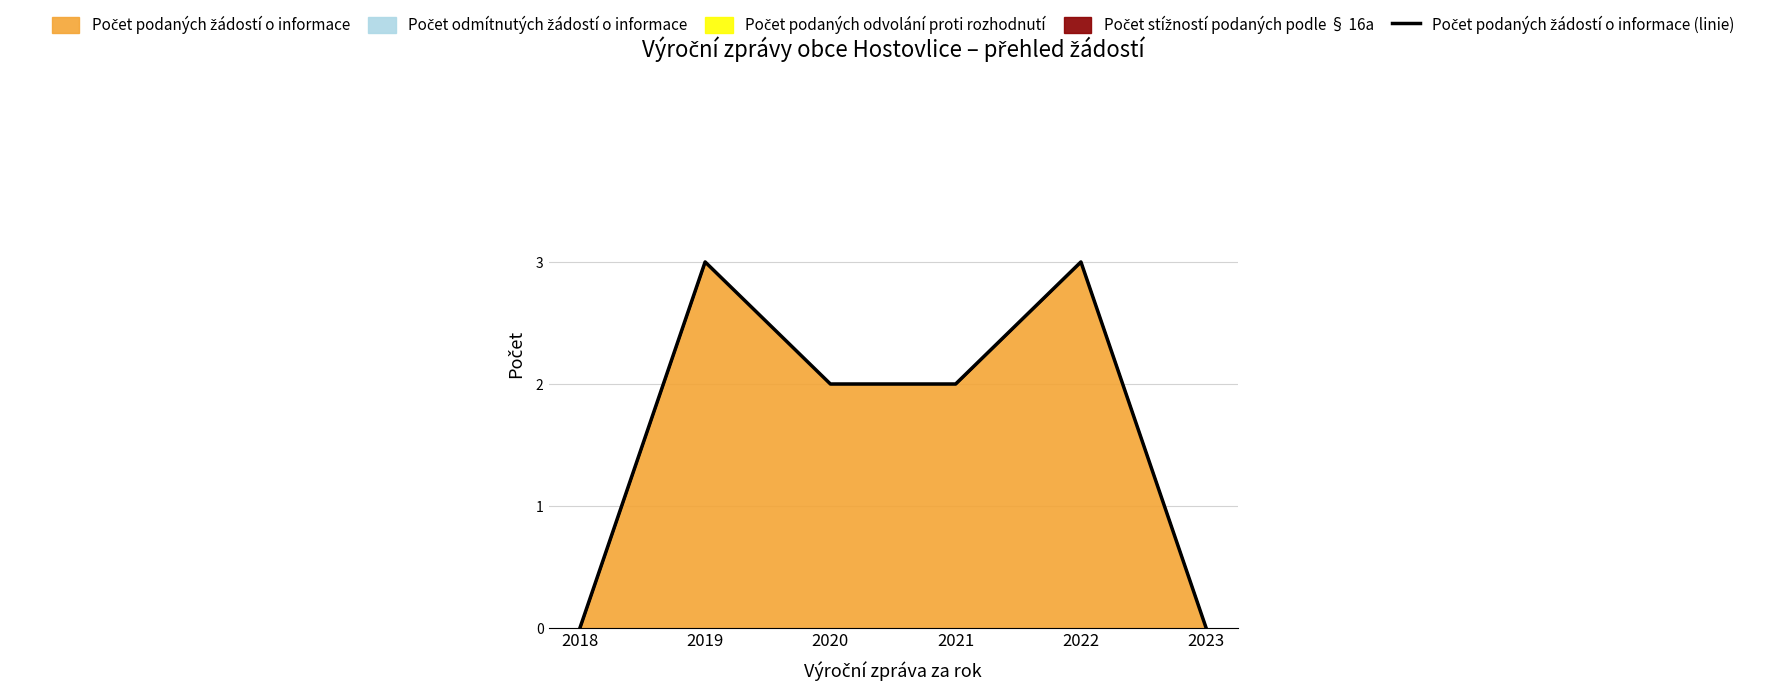

How many distinct data groups are displayed?

1